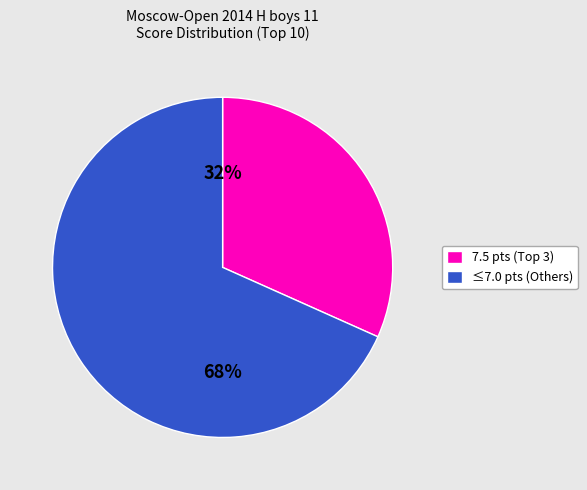

To the nearest percent, what is the average slice percentage?

50%